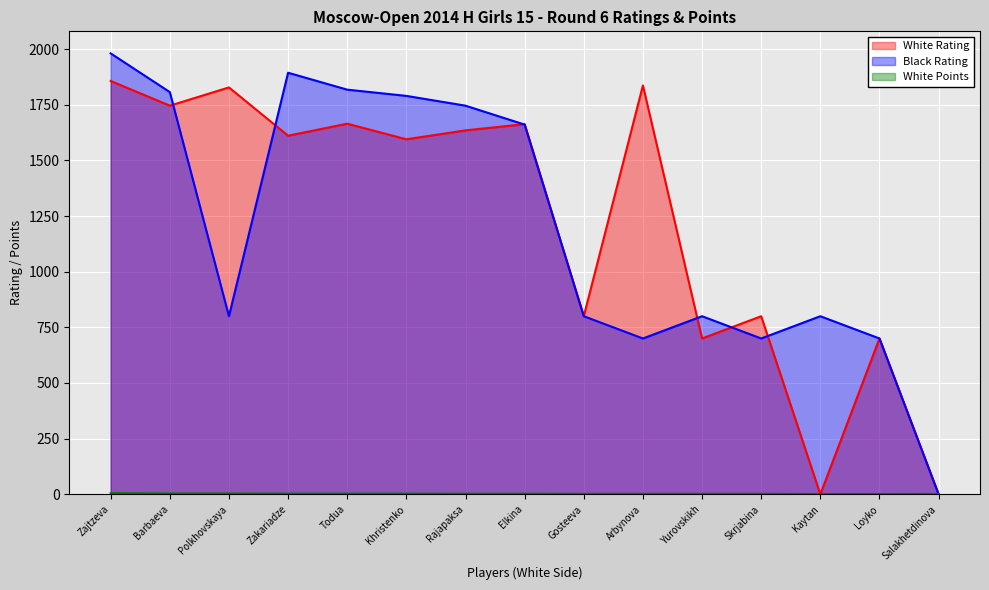

What is the total value across all series at Loyko?

1401.0